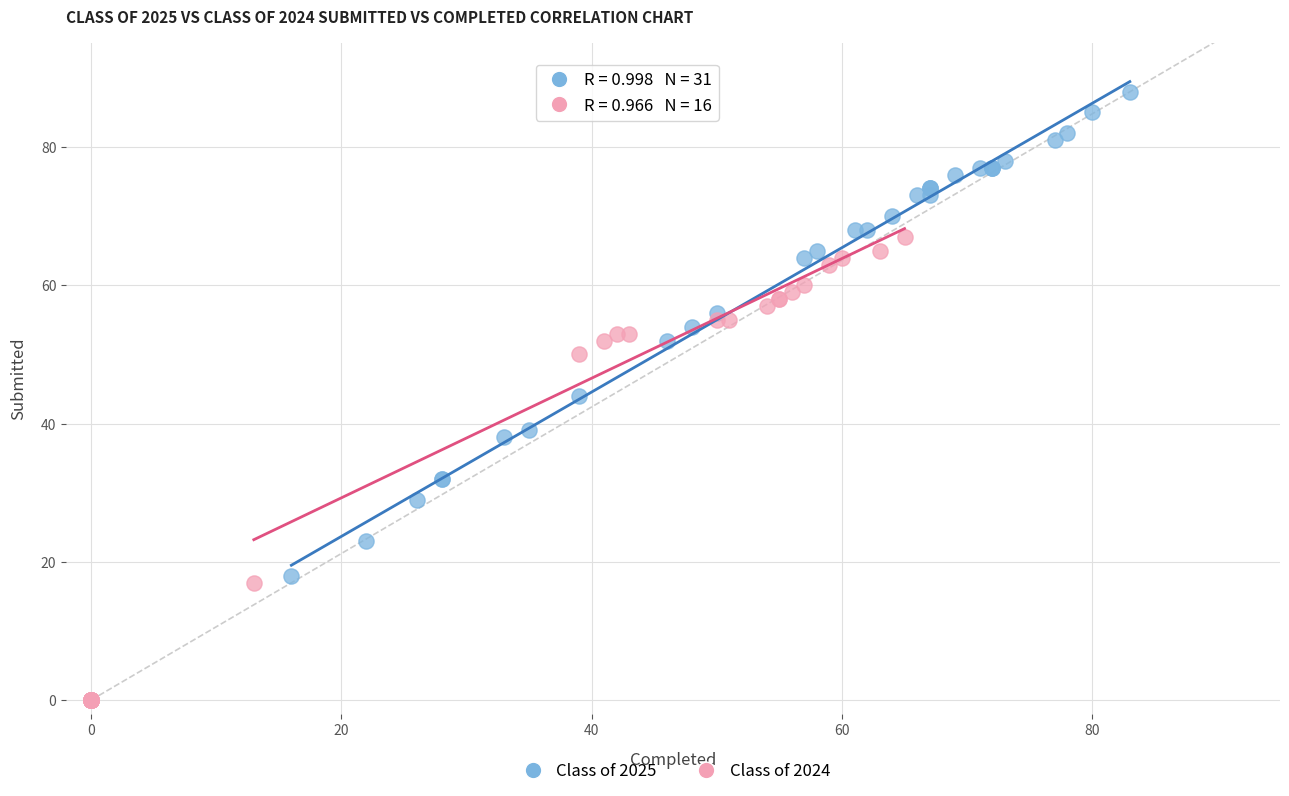

What are all the series names shown in the legend?

Class of 2025, Class of 2024